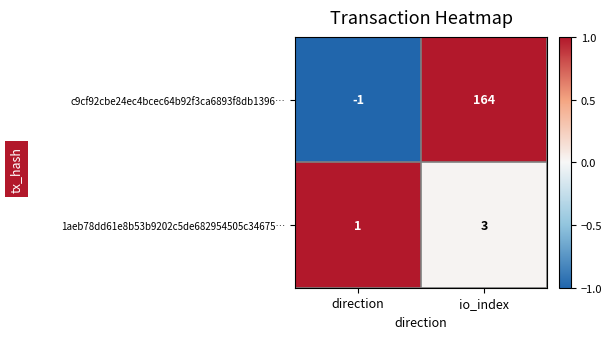

True or false: 1aeb78dd61e8b53b9202c5de682954505c34675… has a value of 1 at direction.

True